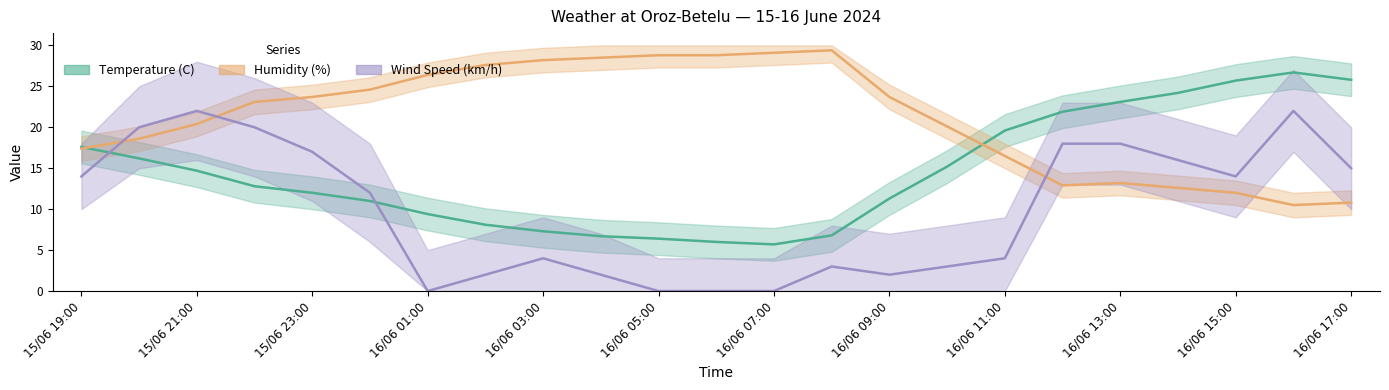

Which series has the largest total across all categories?

Humidity (%)